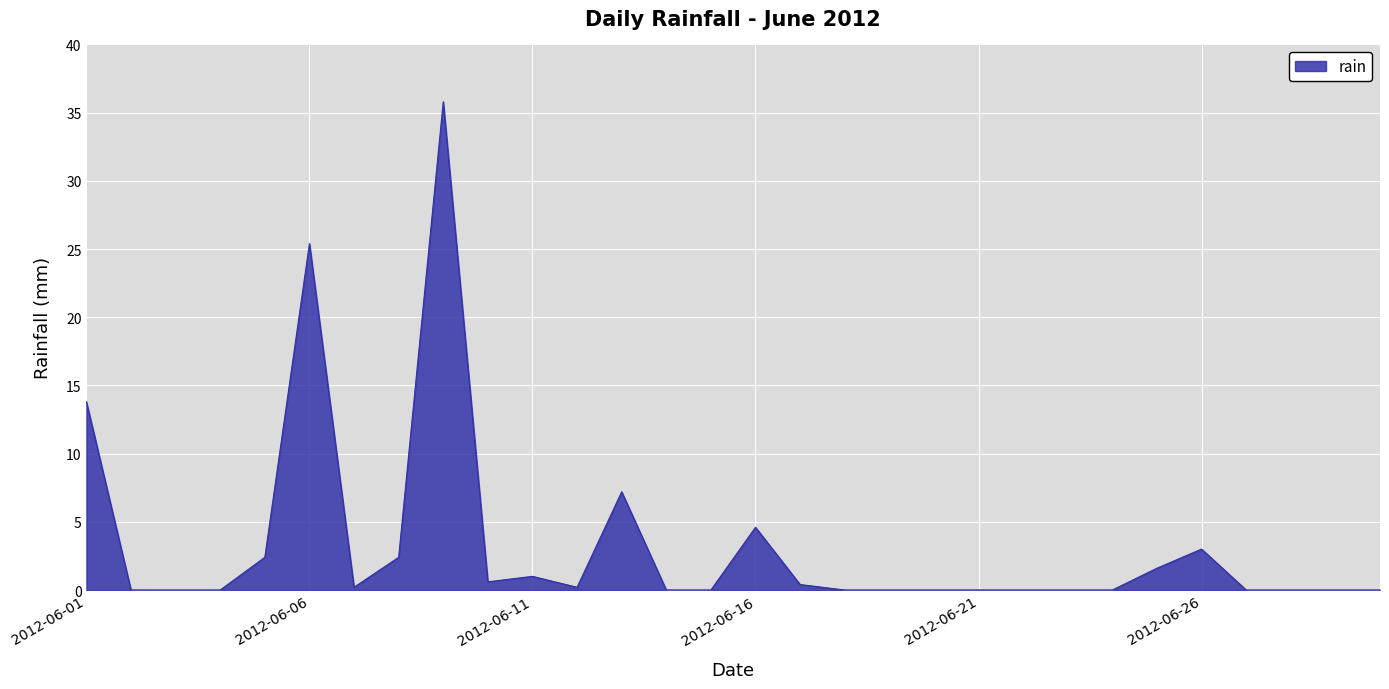

What is the greatest value displayed?

35.8